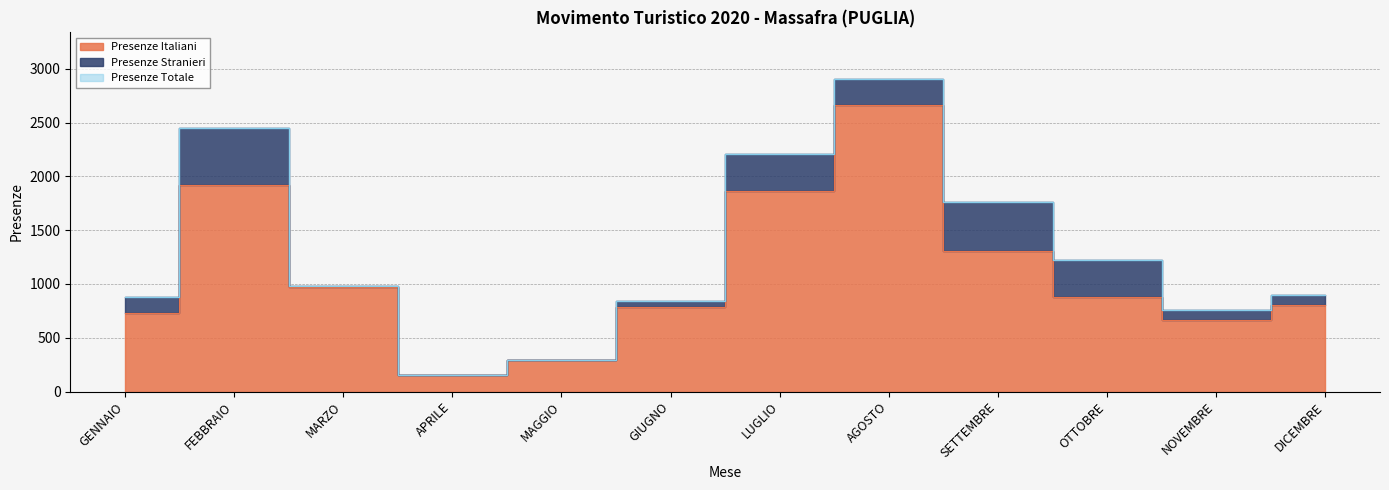

At how many categories does at least one series exceed 1317?

4